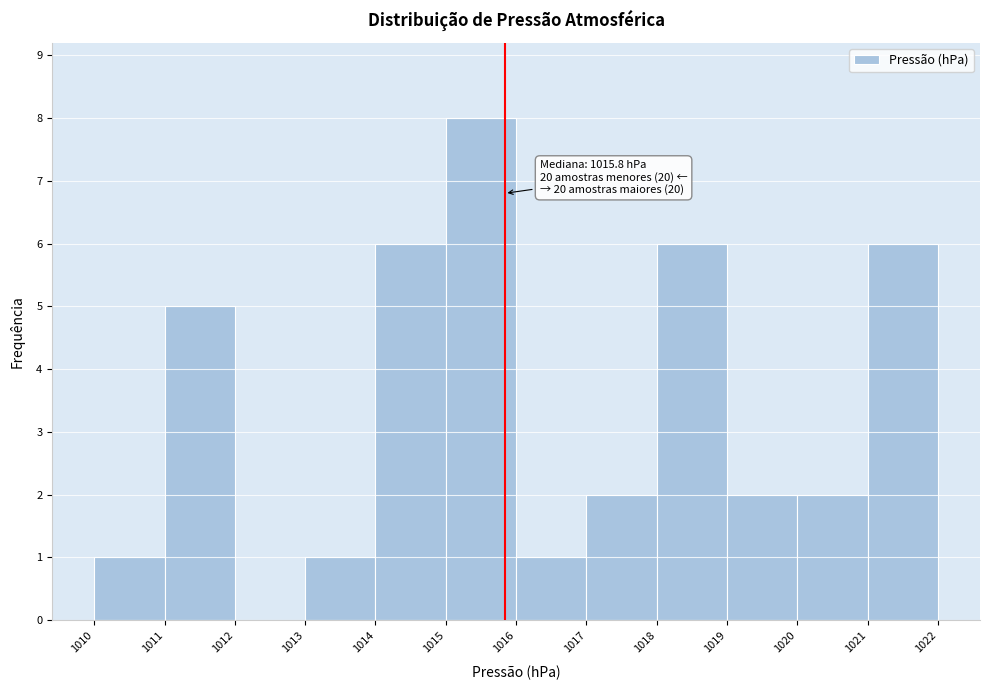

Over which range of the x-axis is the bar tallest?

1015 to 1016